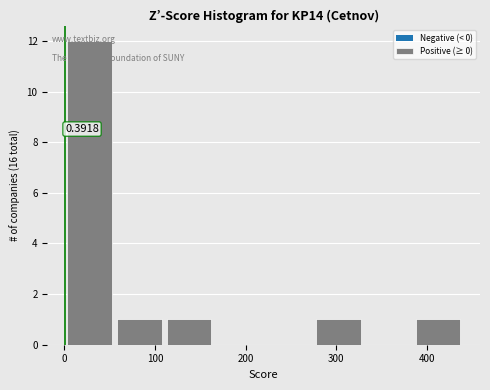

Which range on the x-axis has the tallest bar?

0 to 55